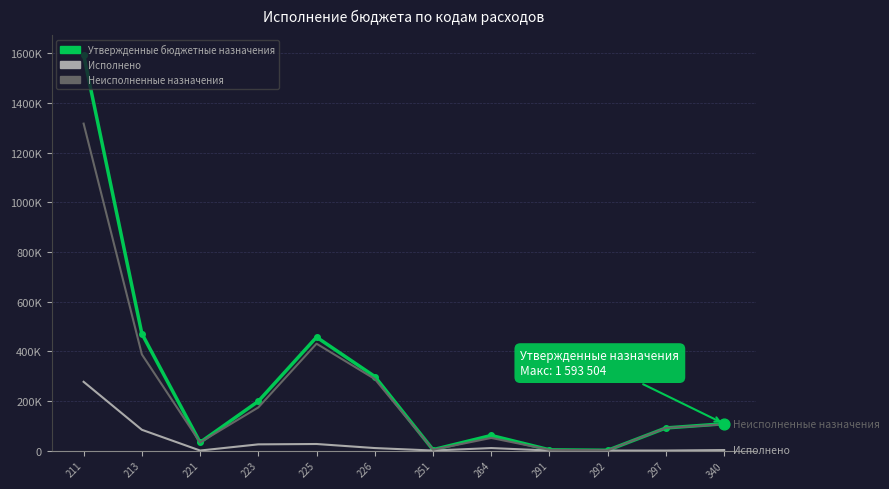

At which category is the sum across all series the highest?

211